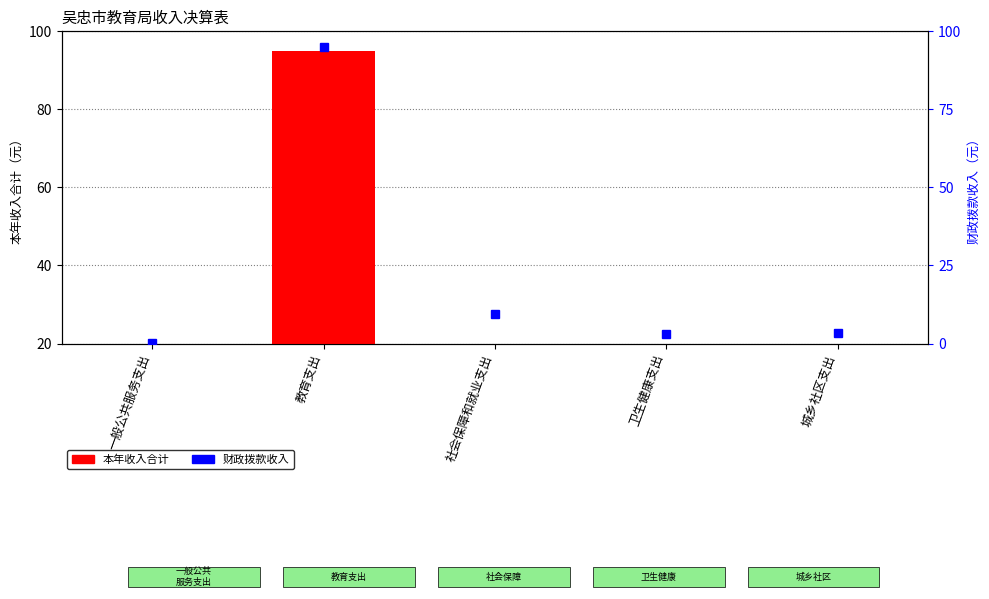

List the series in order of their peak value, highest first.

本年收入合计, 财政拨款收入